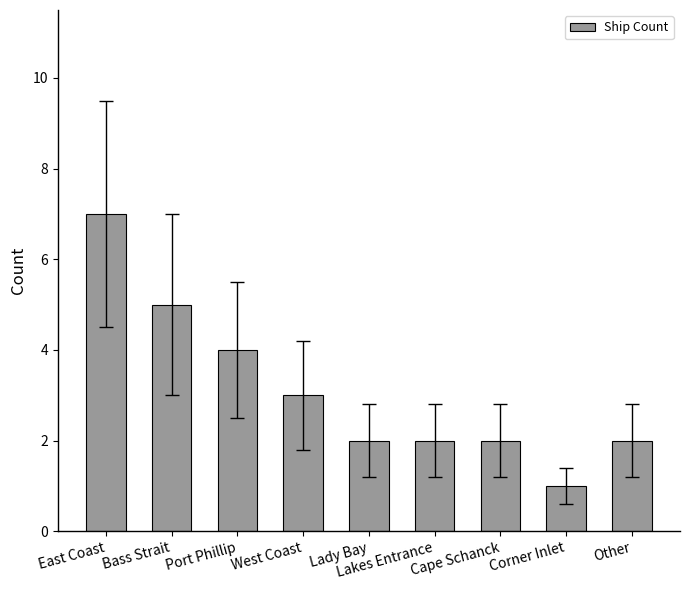

Where does the data first go above 2?

East Coast